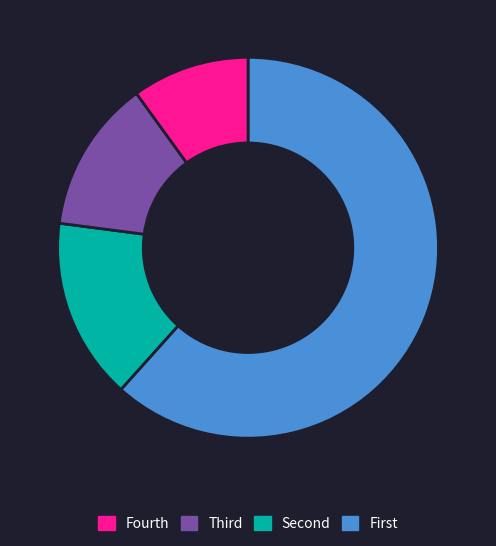

Does any single category account for the majority?

Yes